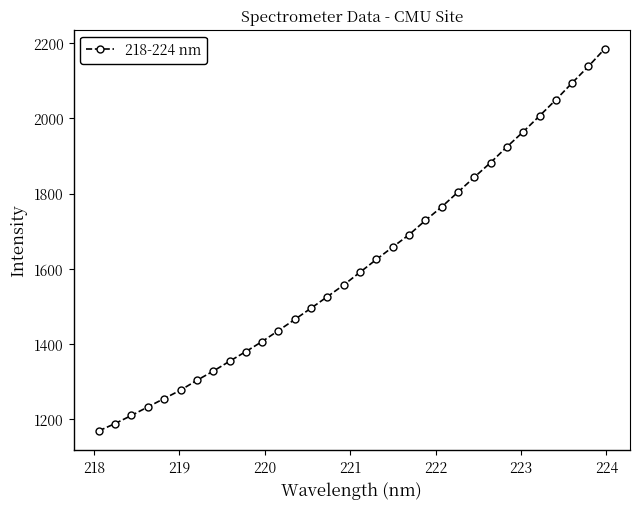

What is the average value?

1610.5